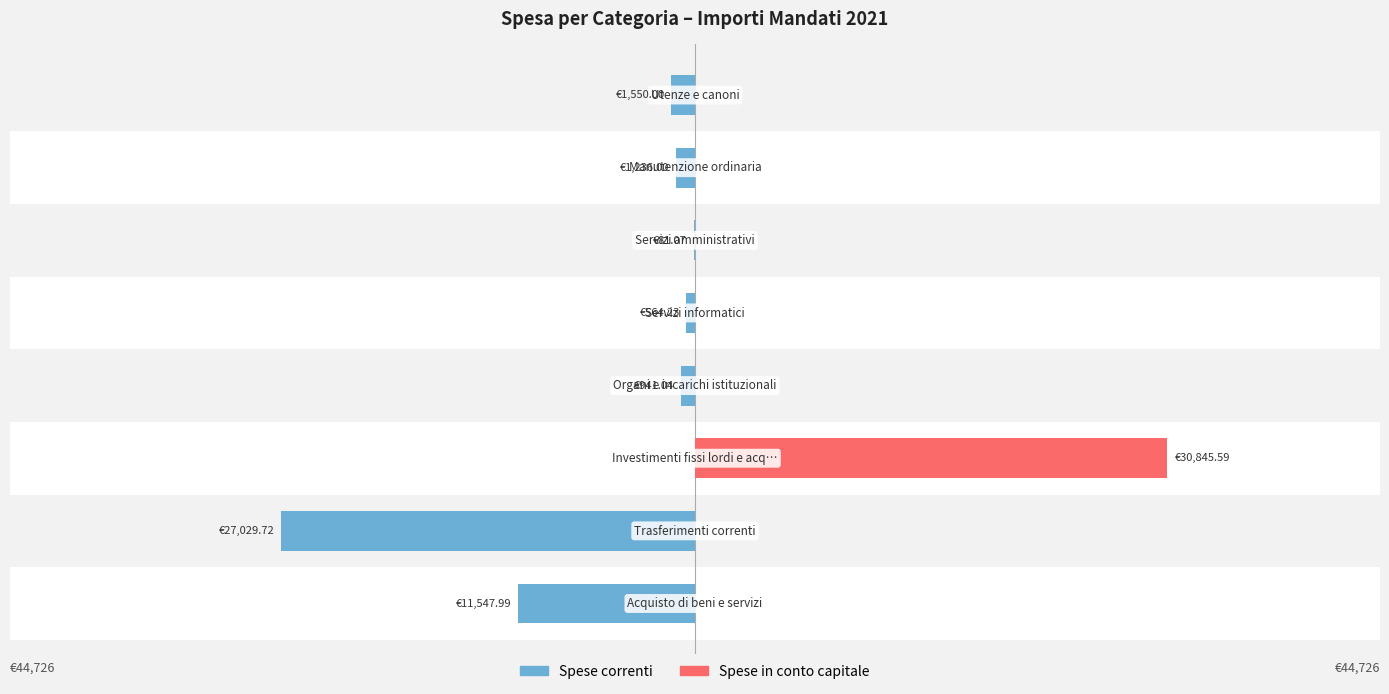

Rank the series by their average value, from lowest to highest.

Spese correnti, Spese in conto capitale